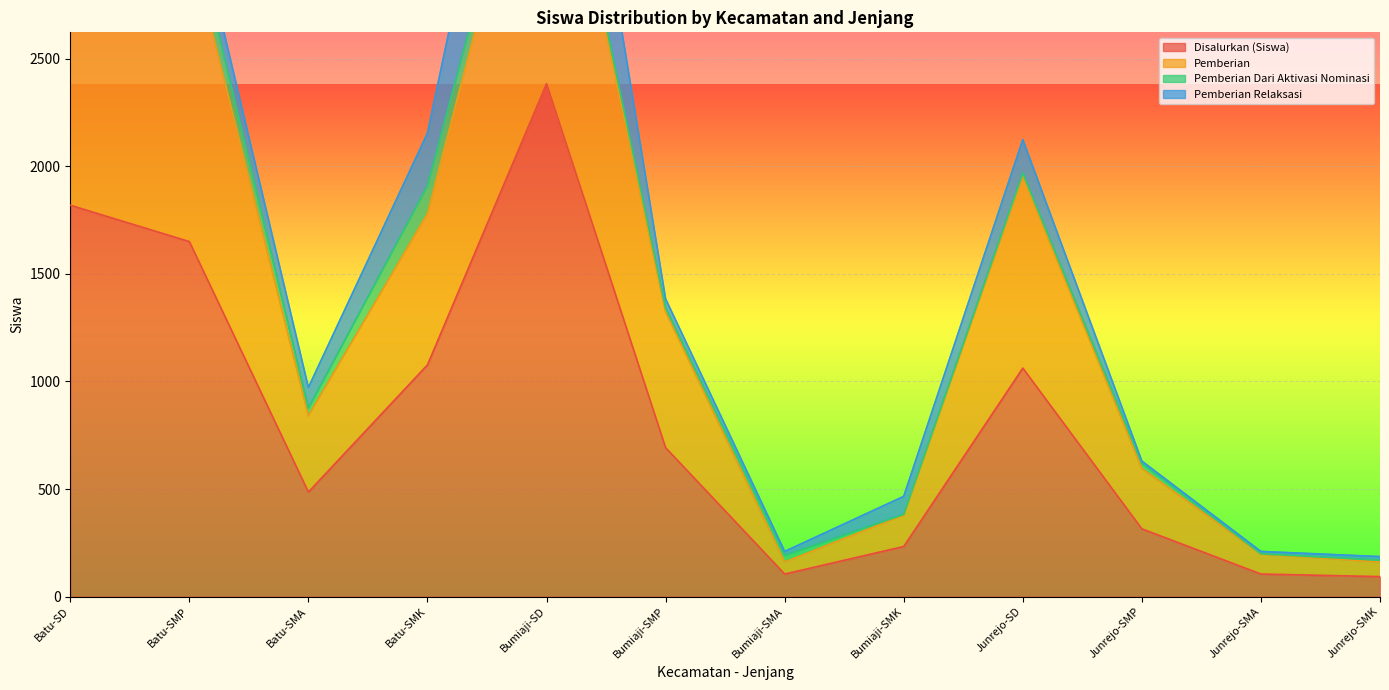

Is it true that Pemberian equals 3906 at Bumiaji-SD?

True